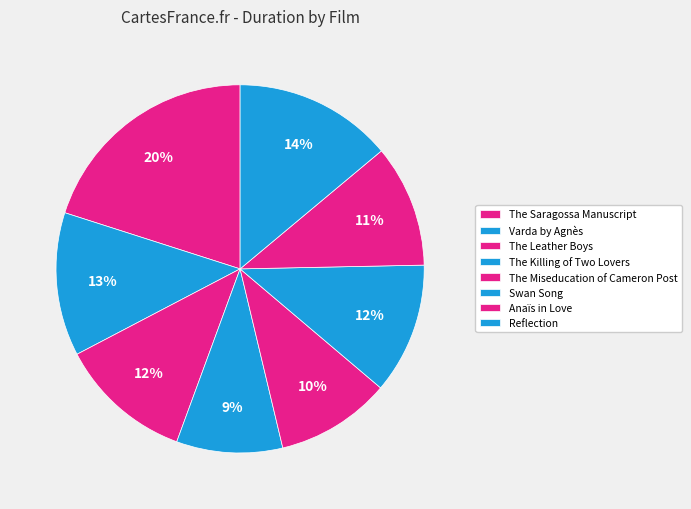

What is the total percentage of Swan Song and Reflection?

25.4%